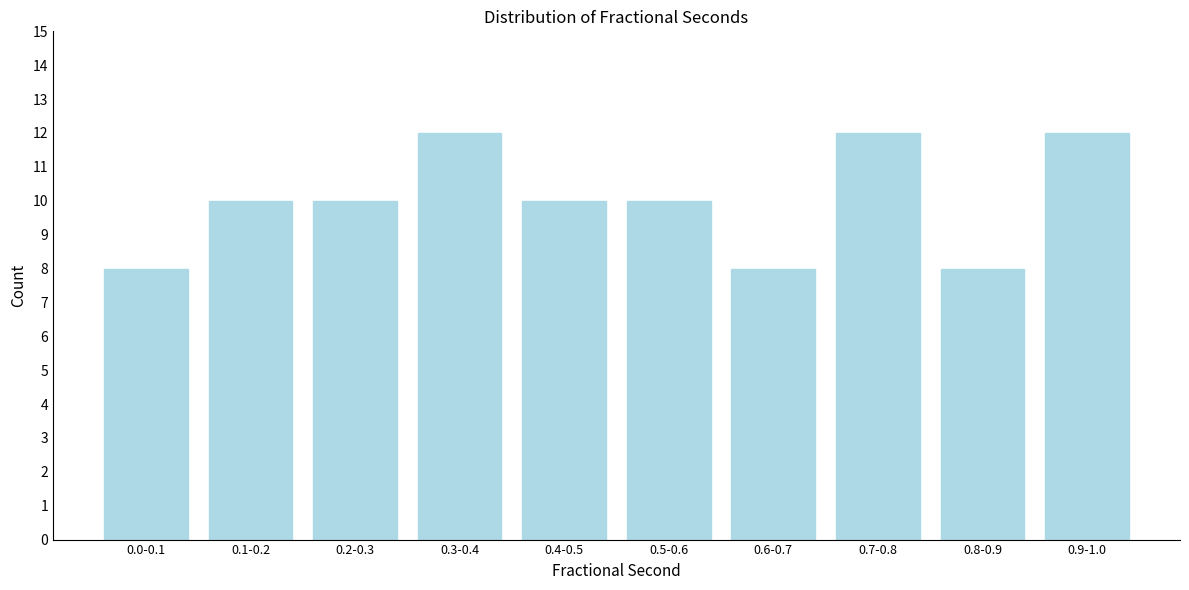

Reading right to left, what are all the values shown in this chart?

0.9-1.0=12	0.8-0.9=8	0.7-0.8=12	0.6-0.7=8	0.5-0.6=10	0.4-0.5=10	0.3-0.4=12	0.2-0.3=10	0.1-0.2=10	0.0-0.1=8